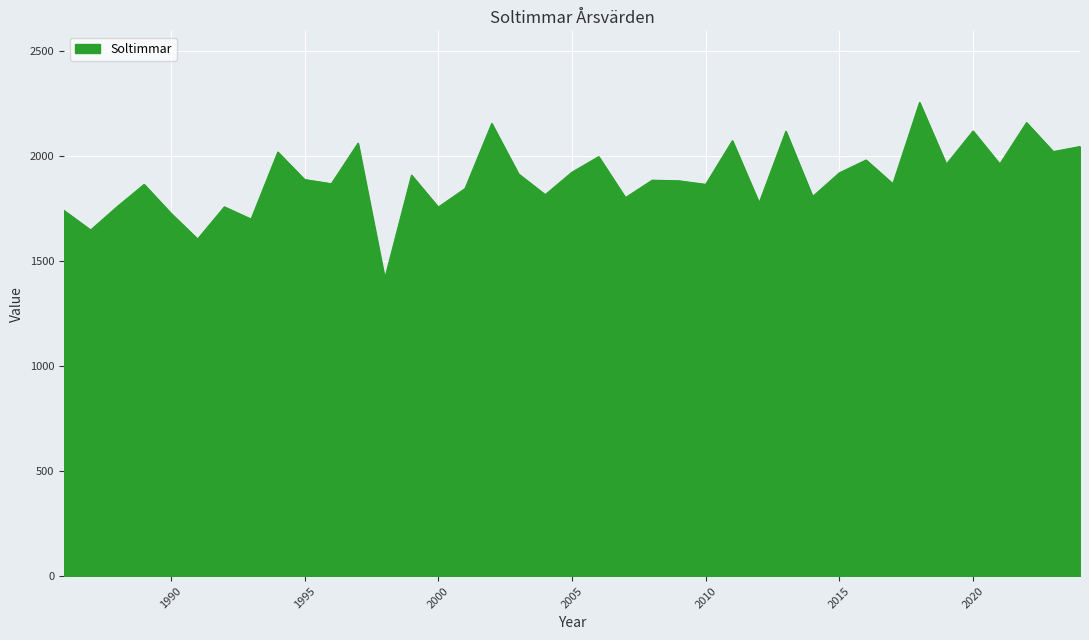

What is the maximum value shown in the chart?

2254